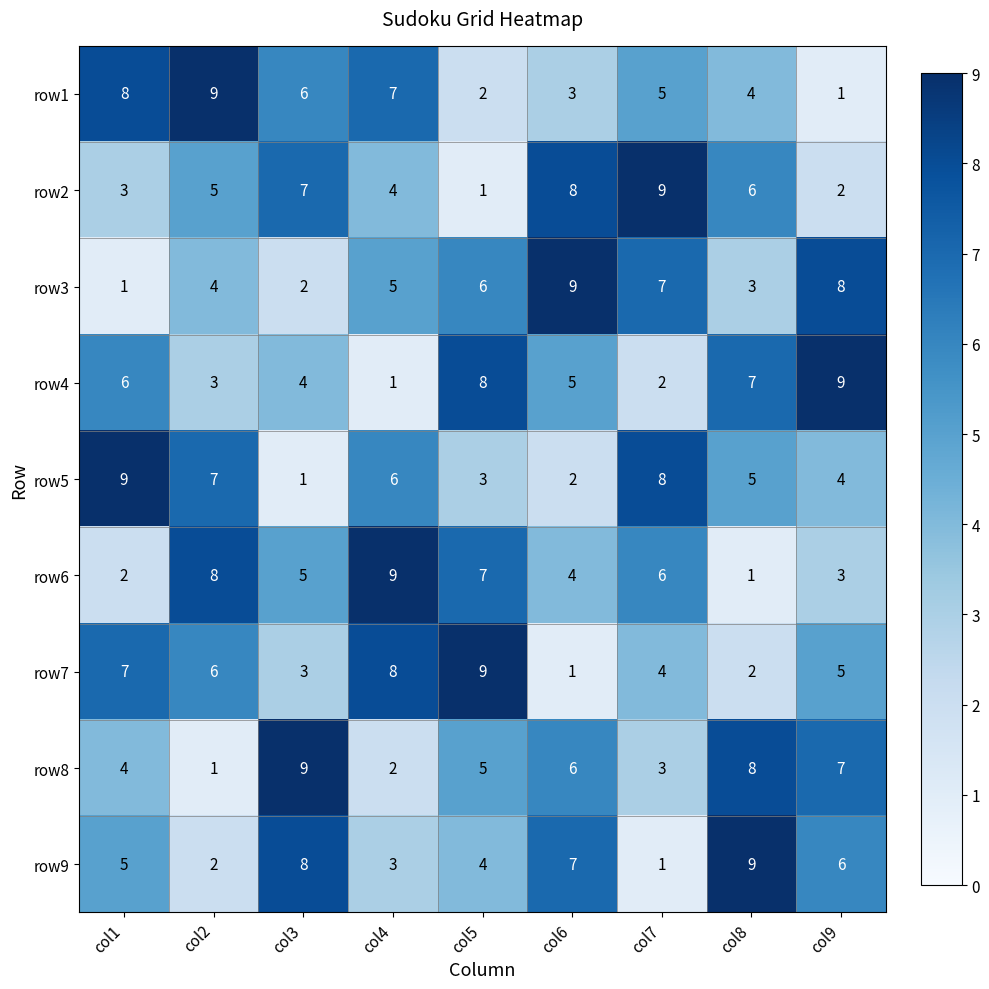

List the labels in order of row9 value, largest first.

col8, col3, col6, col9, col1, col5, col4, col2, col7